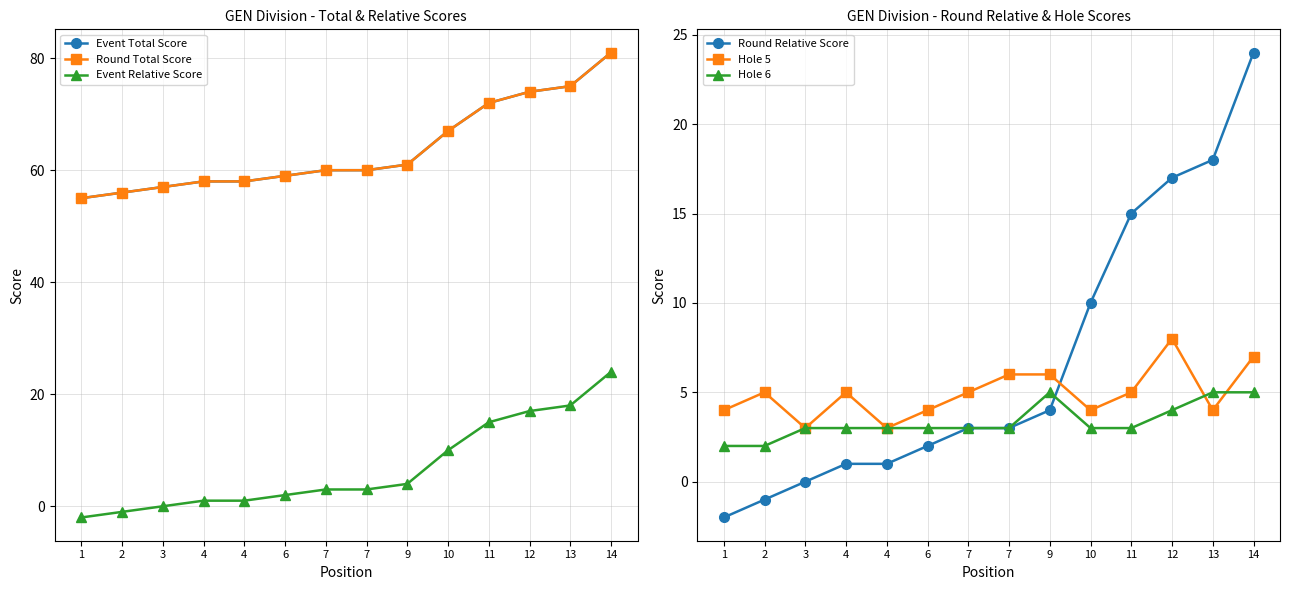

Between which two adjacent categories do Hole 5 and Hole 6 first intersect?

12 and 13